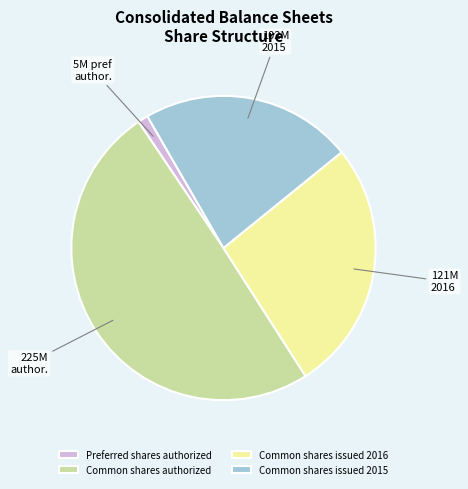

The Common shares issued 2015 slice represents 22% of the pie. True or false?

True